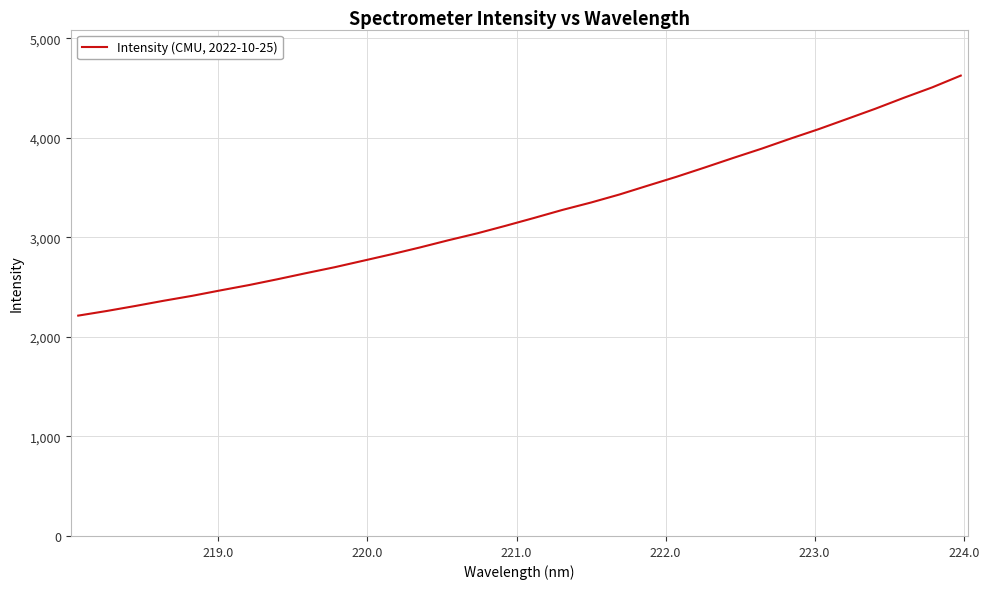

What is the maximum value shown in the chart?

4624.8